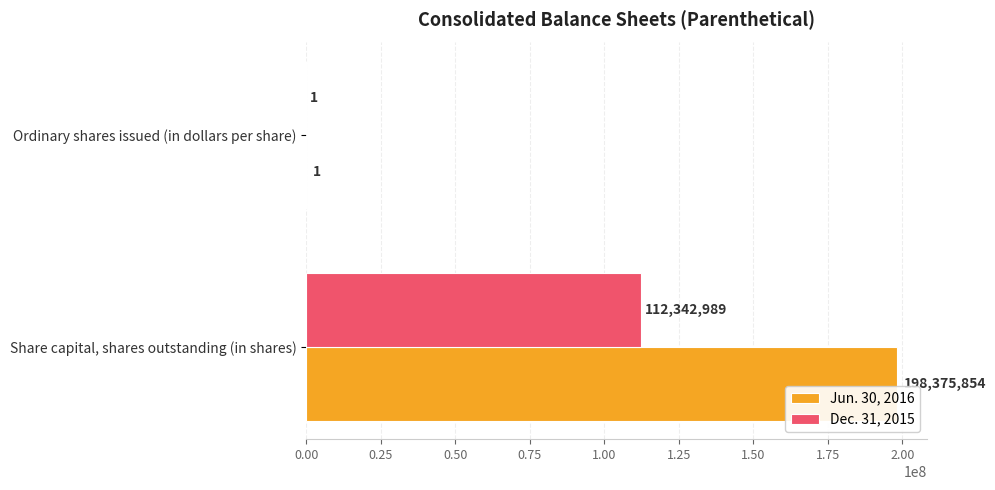

What are all the series names shown in the legend?

Jun. 30, 2016, Dec. 31, 2015